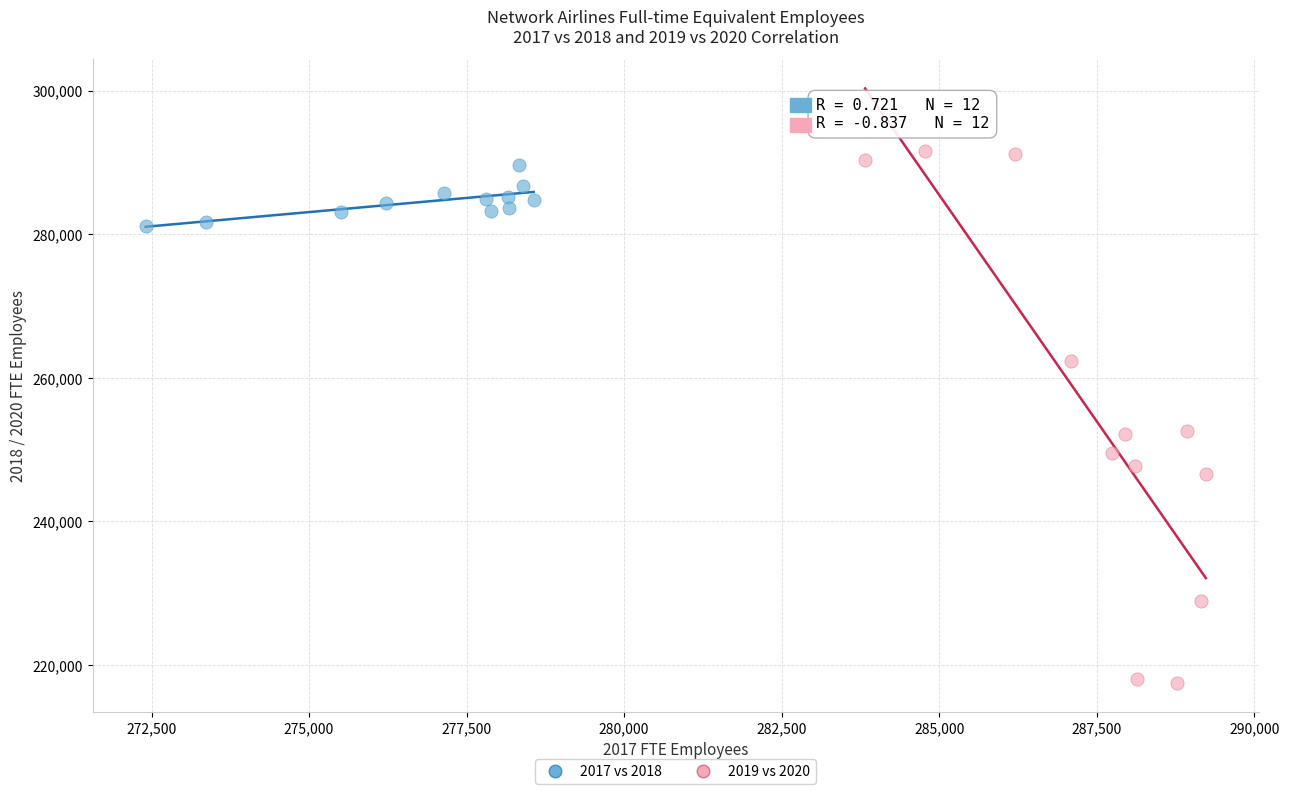

Which series contains the lowest Y value?

2019 vs 2020